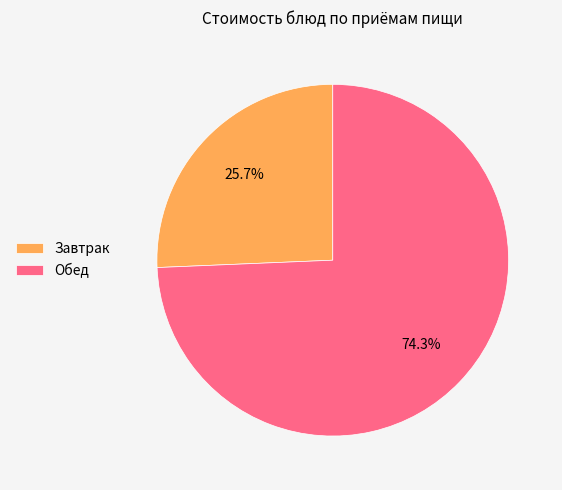

How many slices are in this pie chart?

2